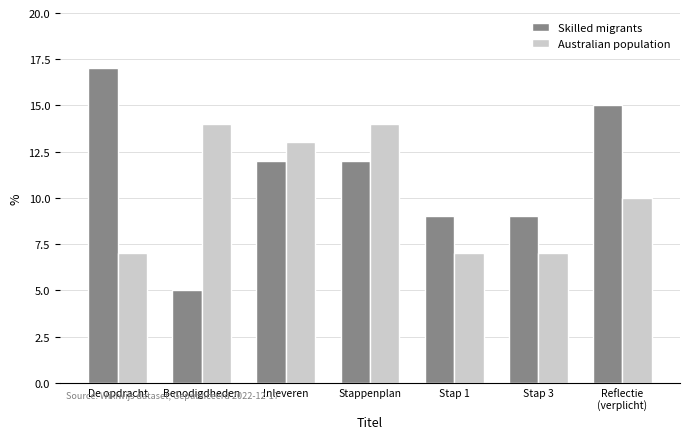

What is the label of the 3rd bar from the left?

Inleveren